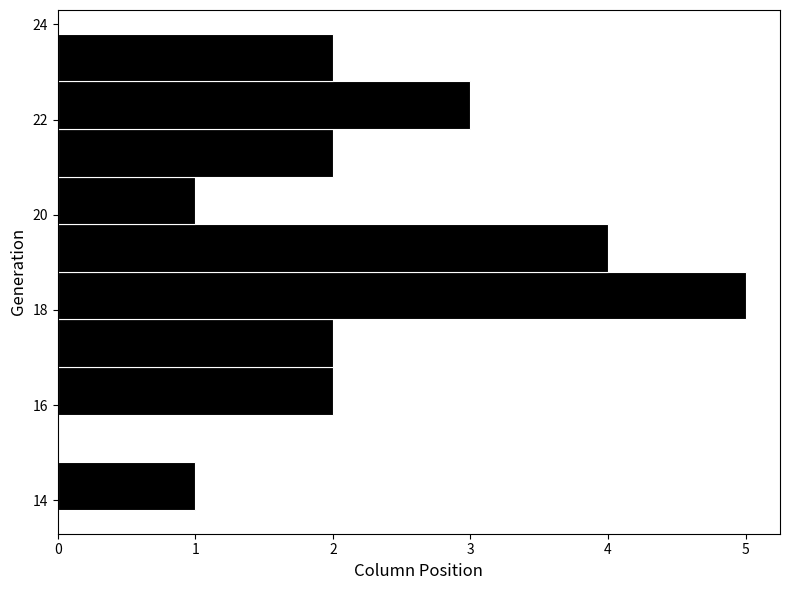

Which range on the y-axis has the longest bar?

17.8 to 18.8